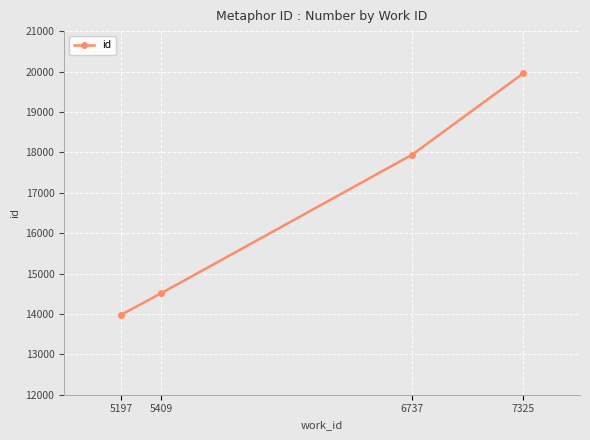

Approximately how many times larger is the value at 7325 compared to 5197?

1.4